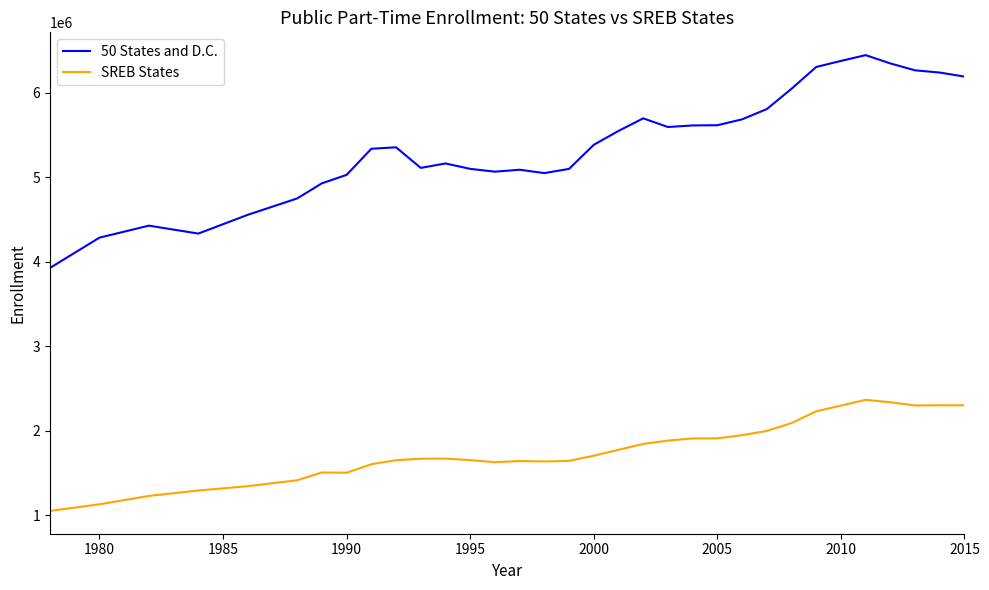

What is the greatest value displayed?

6442255